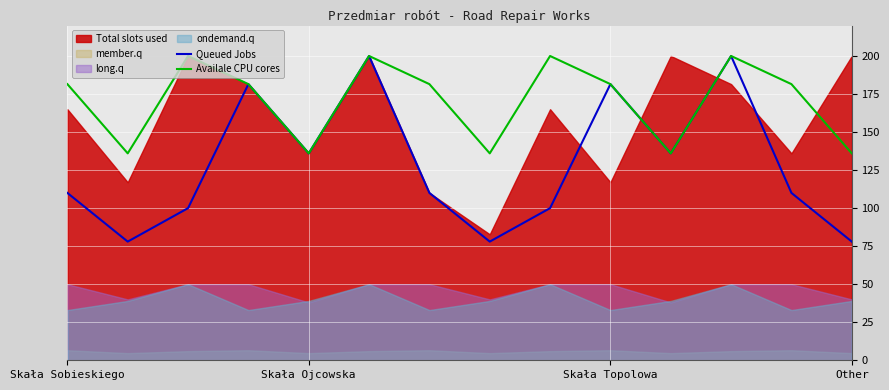

What is the highest value of the Availale CPU cores series?

200.0